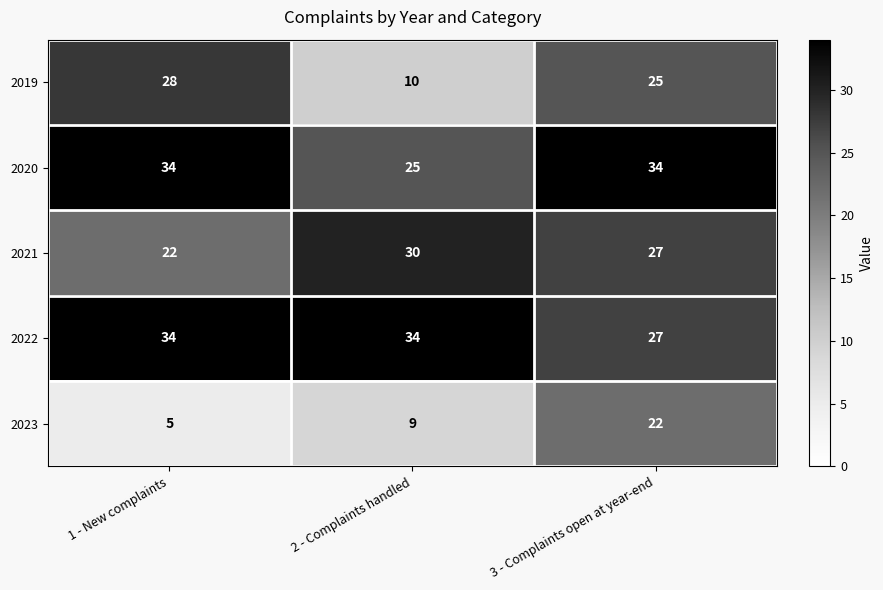

What is the difference between the maximum and minimum values in the 2020 series?

9